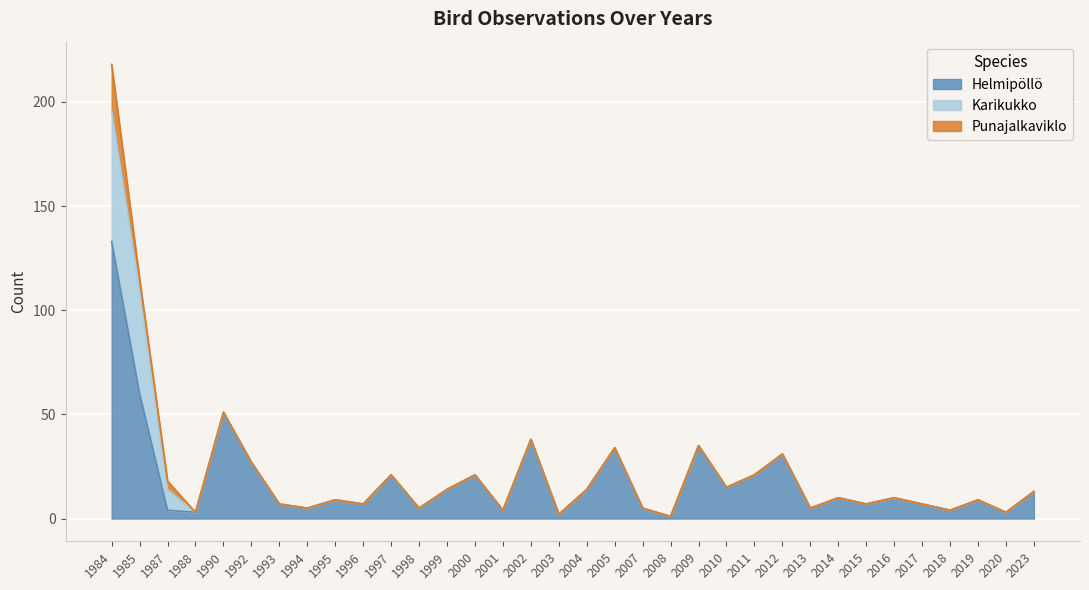

What is the approximate value of Punajalkaviklo at 1987?

4